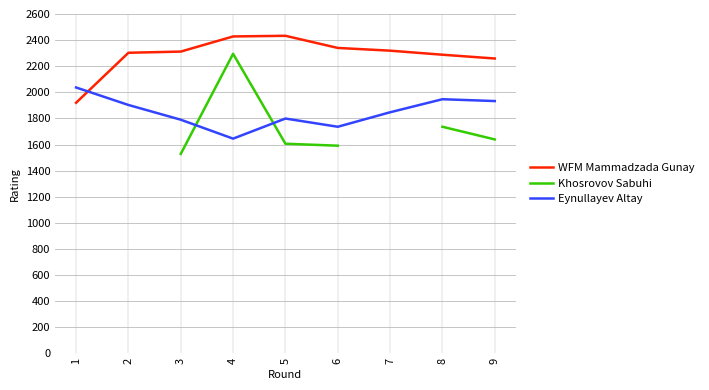

Does the chart display data point markers on the line(s)?

No